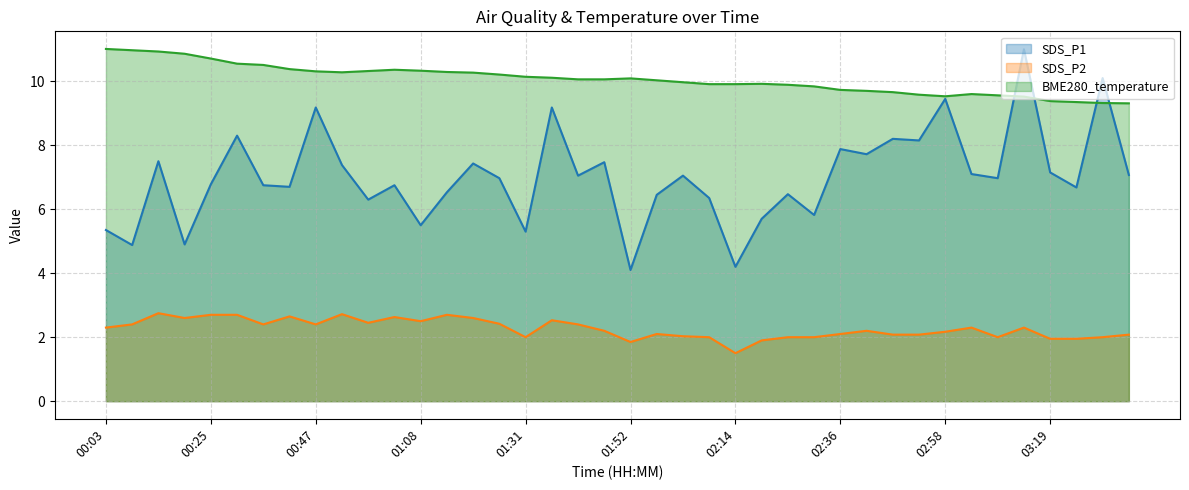

What is the label of the 26th point from the right?

01:19